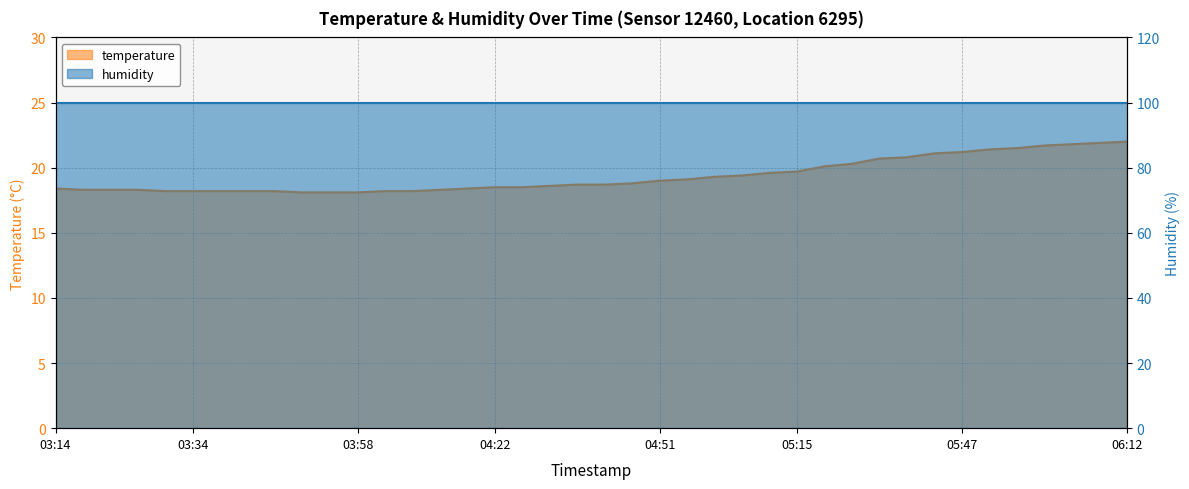

What is the smallest value displayed?

18.1